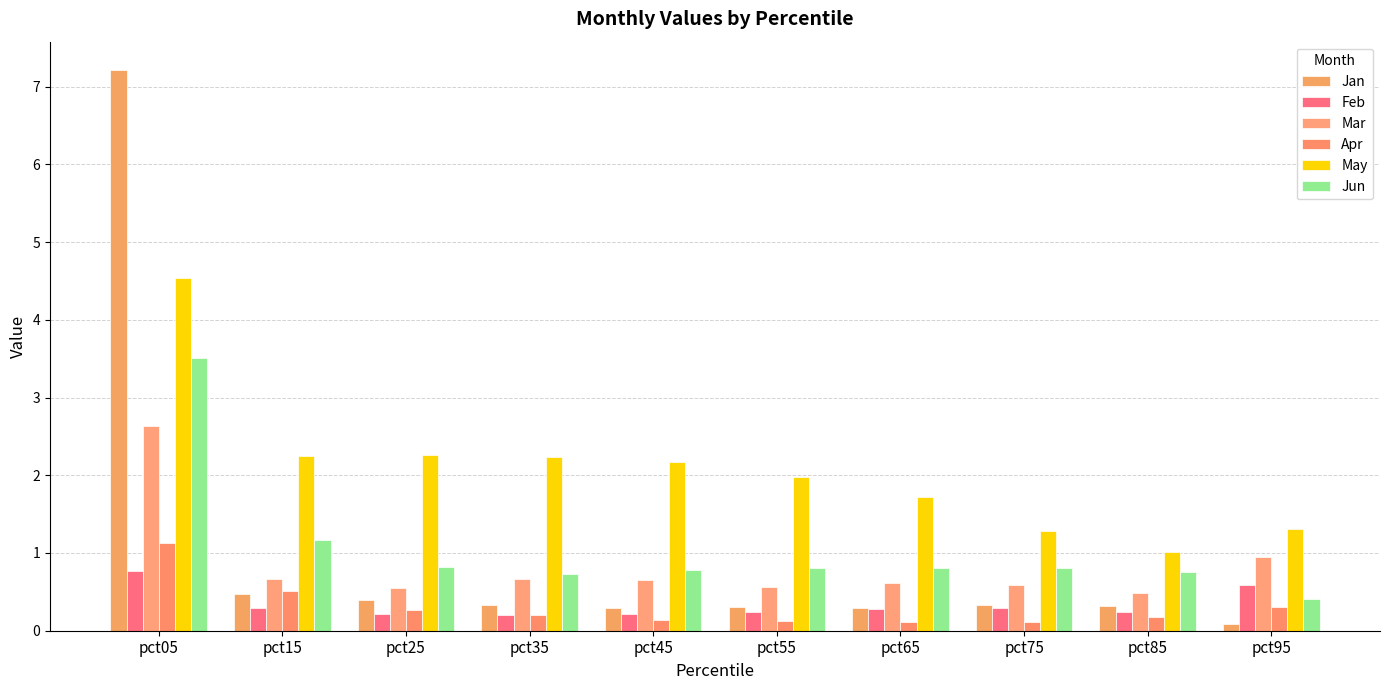

The value of Feb at pct25 is 0.1. True or false?

False